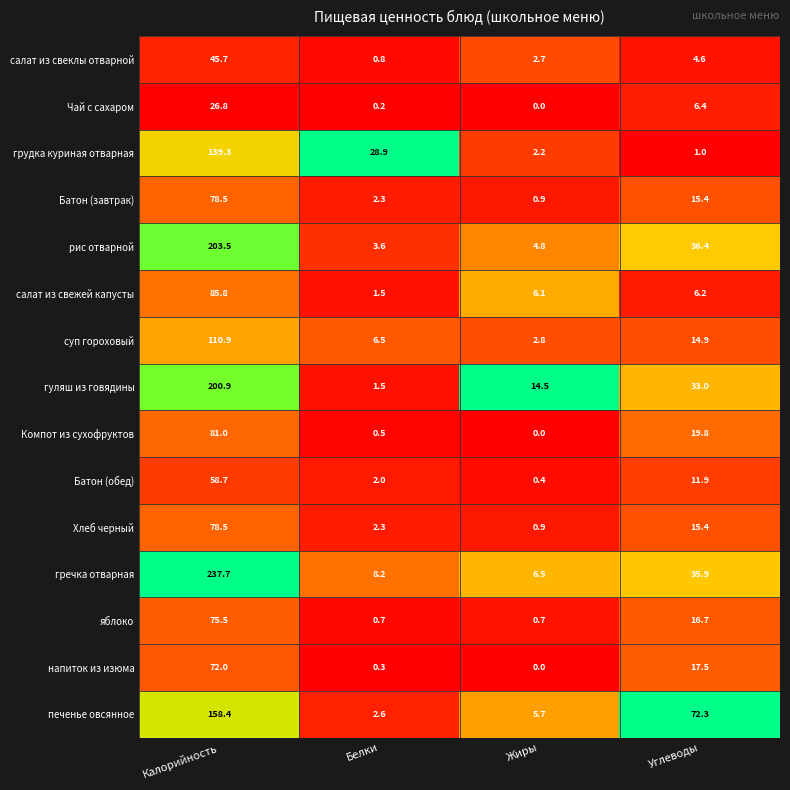

At how many categories does at least one series exceed 0?

4